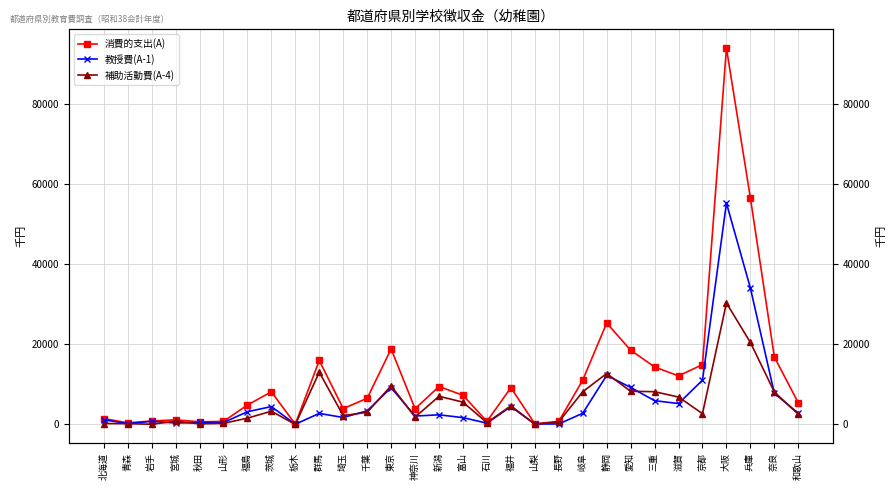

Where does the 消費的支出(A) series first go above 7288?

茨城